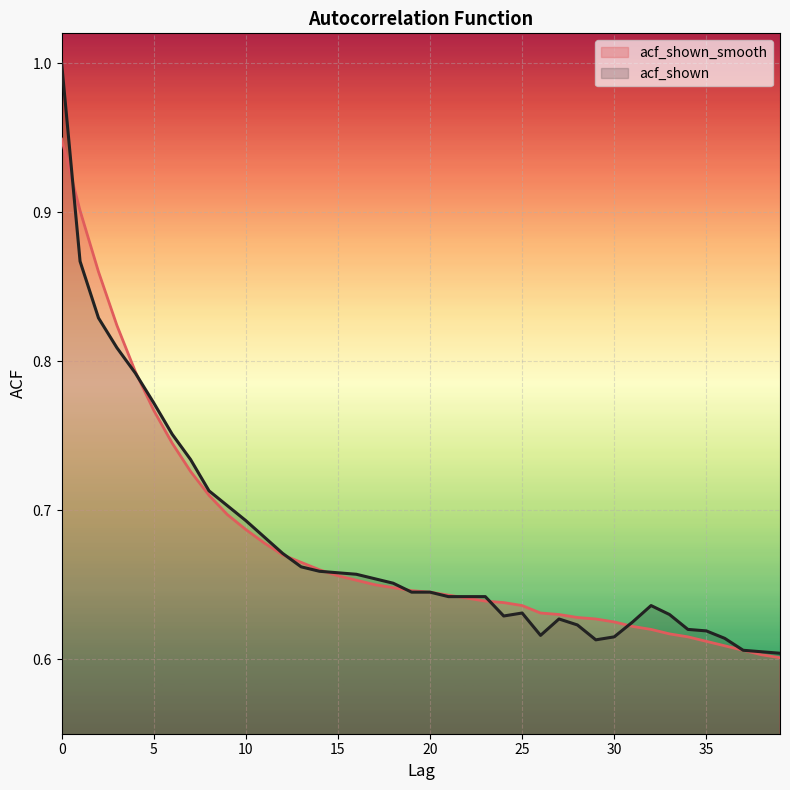

What is the maximum value for acf_shown?

1.0